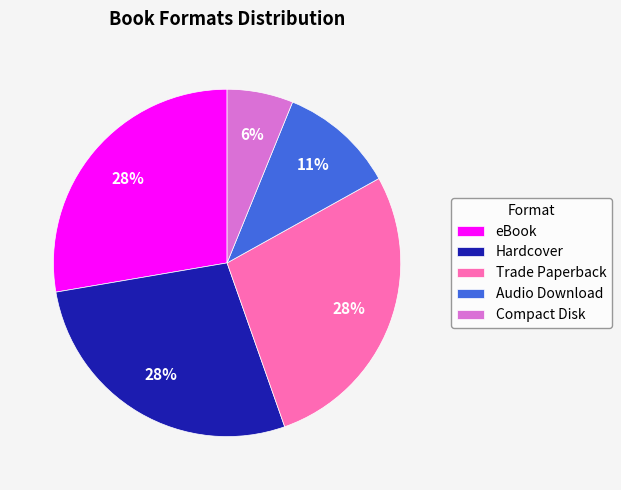

What is the ratio of the value at Audio Download to the value at Trade Paperback?

0.4